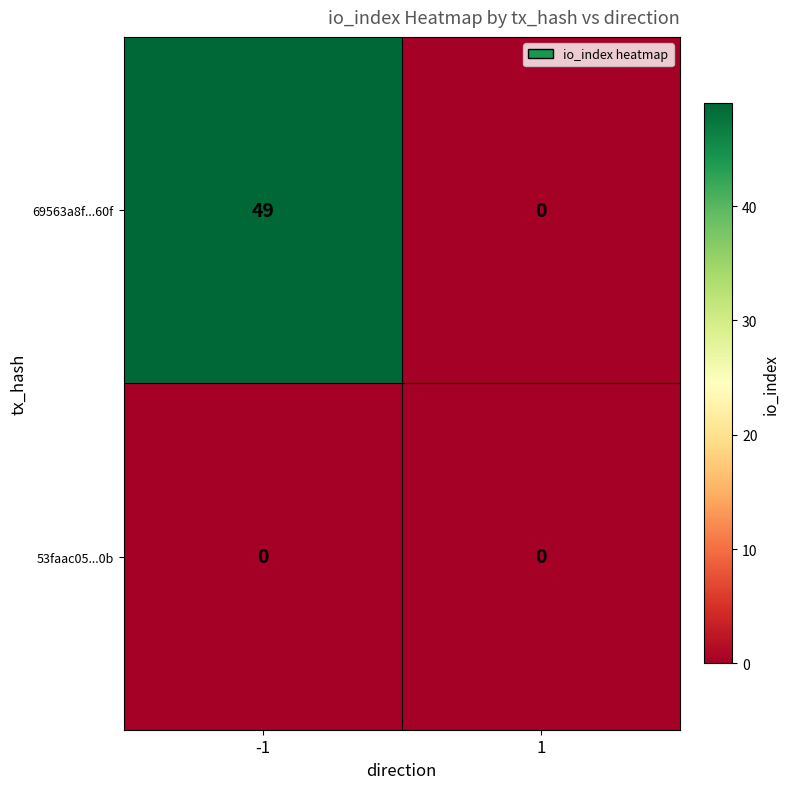

Between -1 and 1, which series saw the biggest shift?

69563a8f...60f